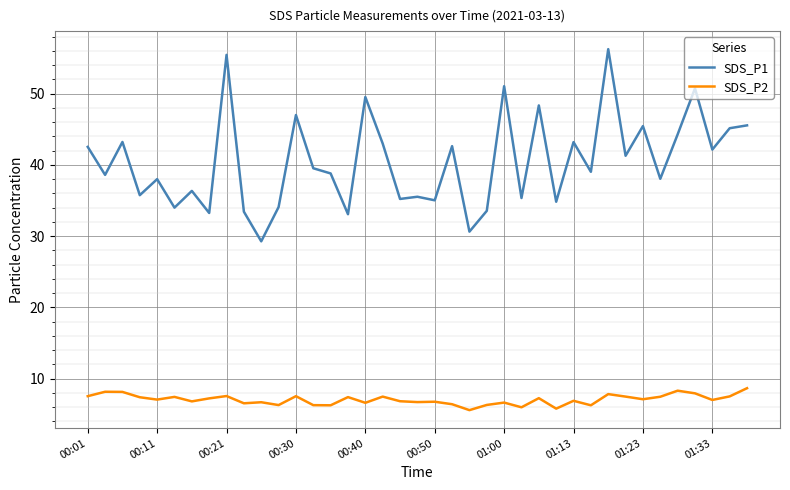

What is the difference between the maximum and minimum values in the SDS_P1 series?

27.0